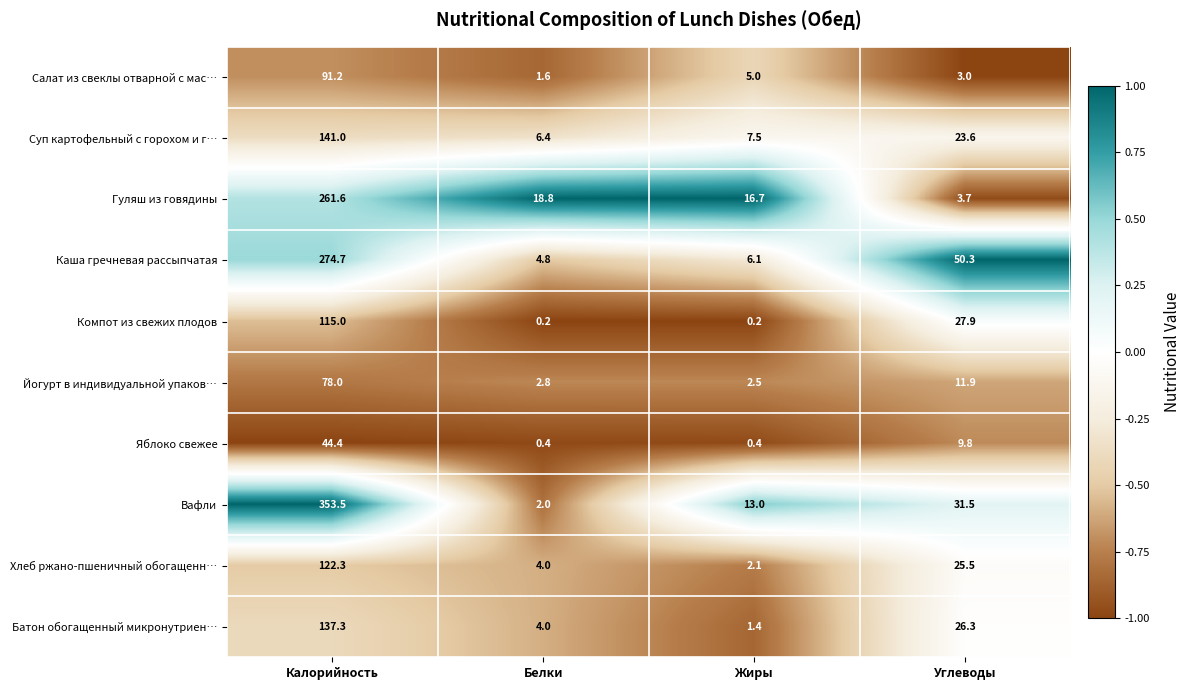

How many categories are shown in the chart?

4